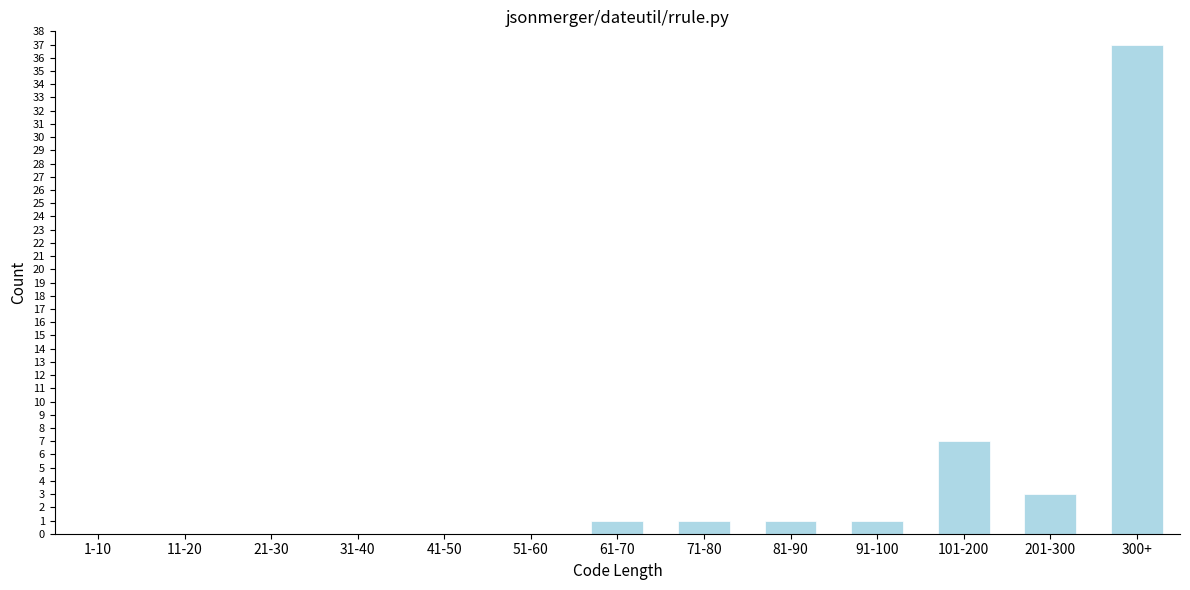

Reading right to left, transcribe all the data shown in this chart.

300+=37	201-300=3	101-200=7	91-100=1	81-90=1	71-80=1	61-70=1	51-60=0	41-50=0	31-40=0	21-30=0	11-20=0	1-10=0